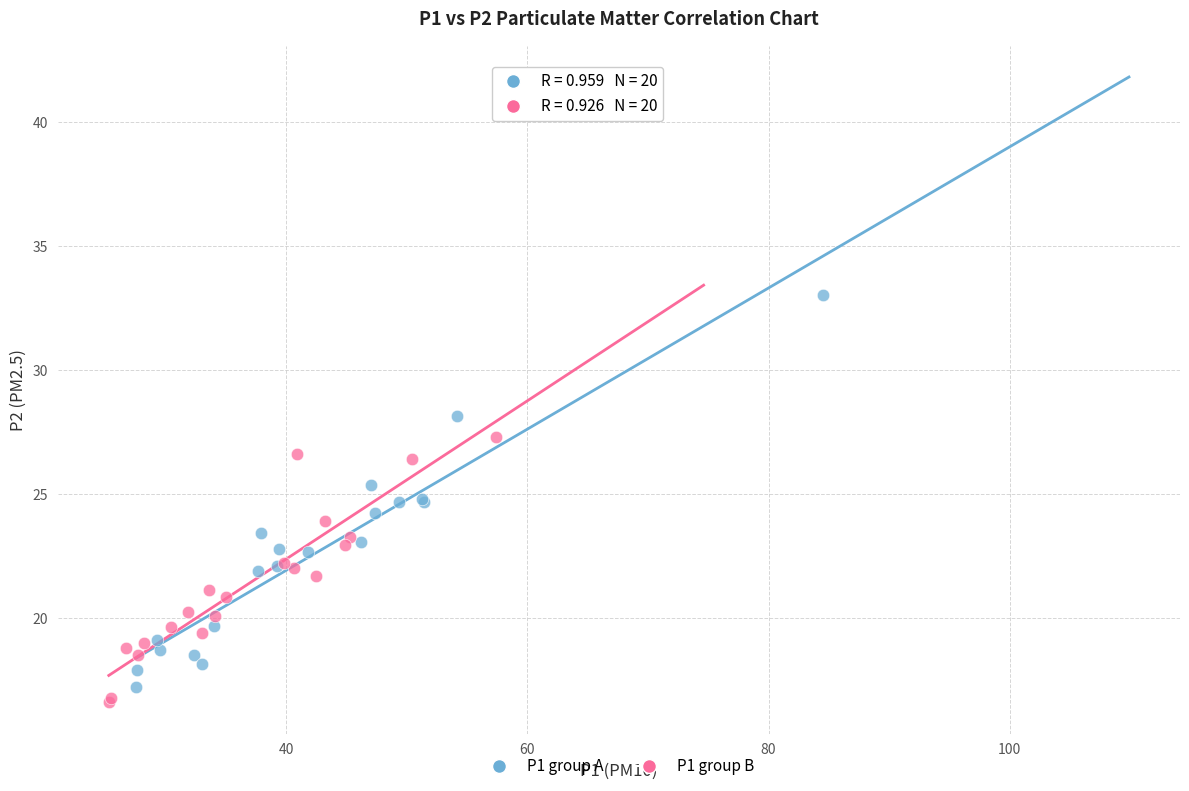

Which series has the largest Y range (max minus min)?

P1 group A